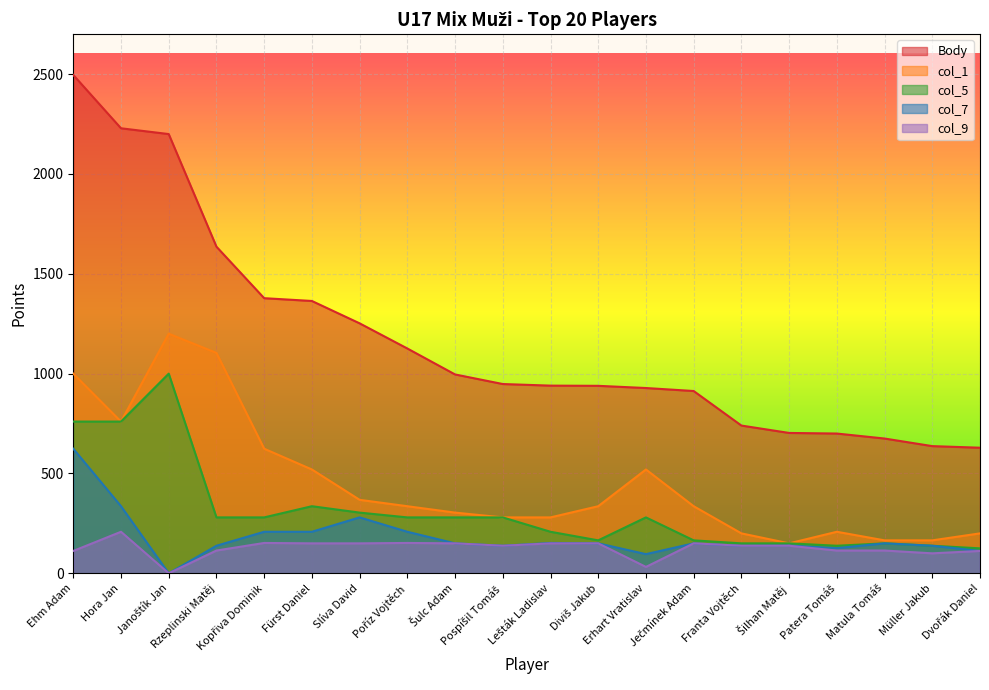

At Diviš Jakub, list the series in order from smallest to largest.

col_7, col_9, col_5, col_1, Body